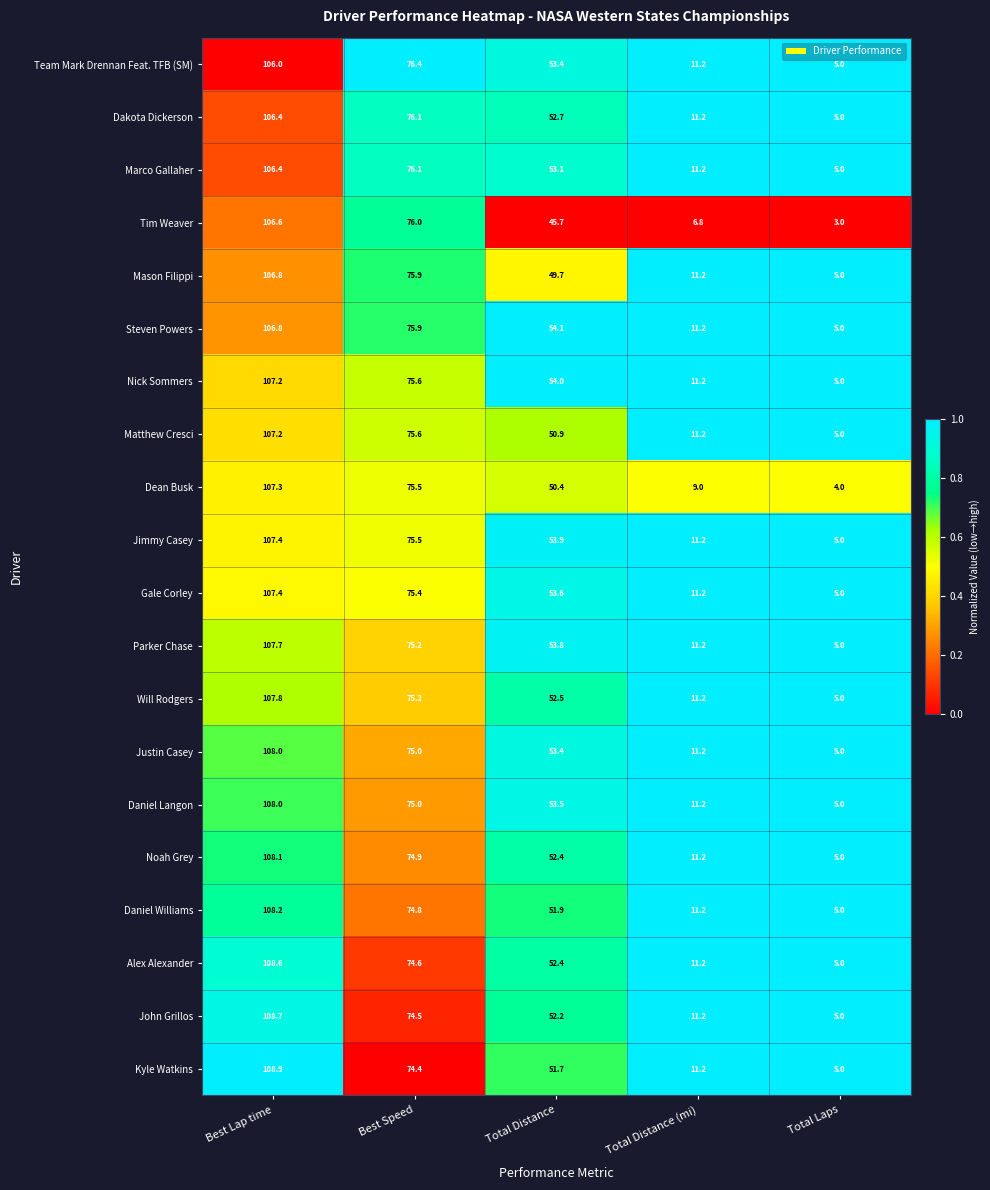

What is the difference between the Jimmy Casey values at Total Distance (mi) and Total Distance?

42.7